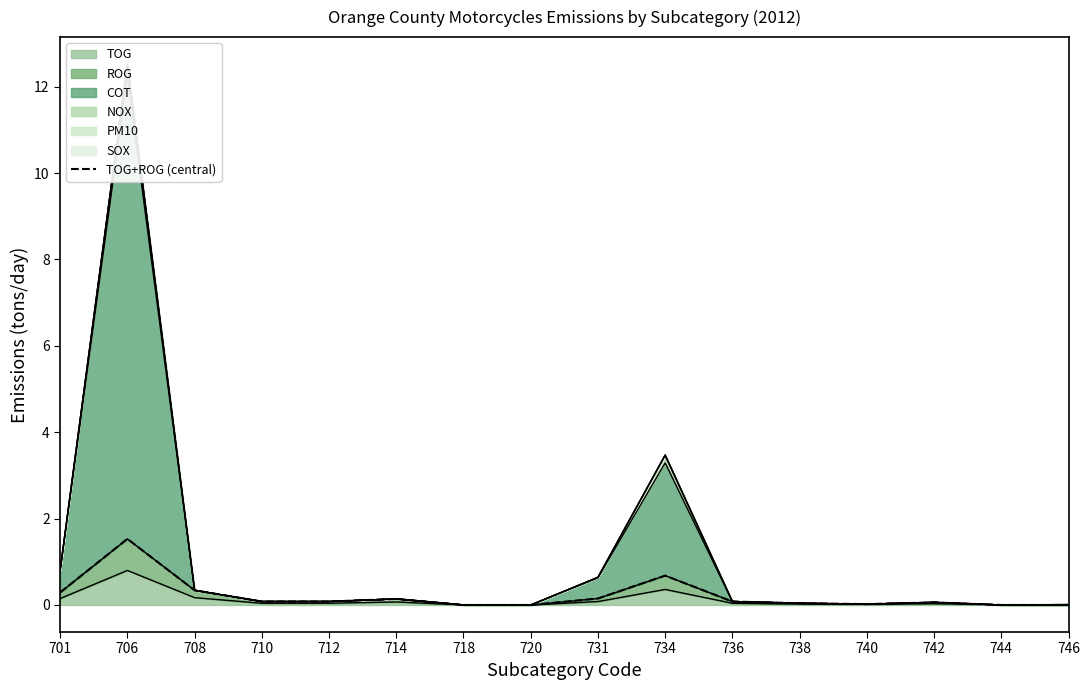

How many positive values are there?

12